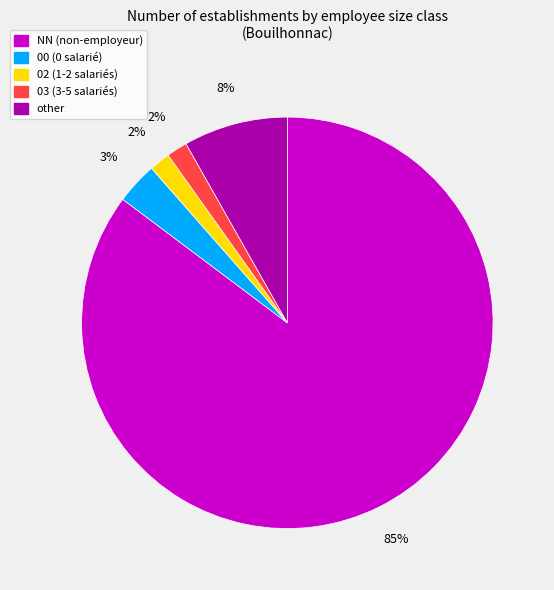

To the nearest percent, what percentage of the pie is 02?

2%